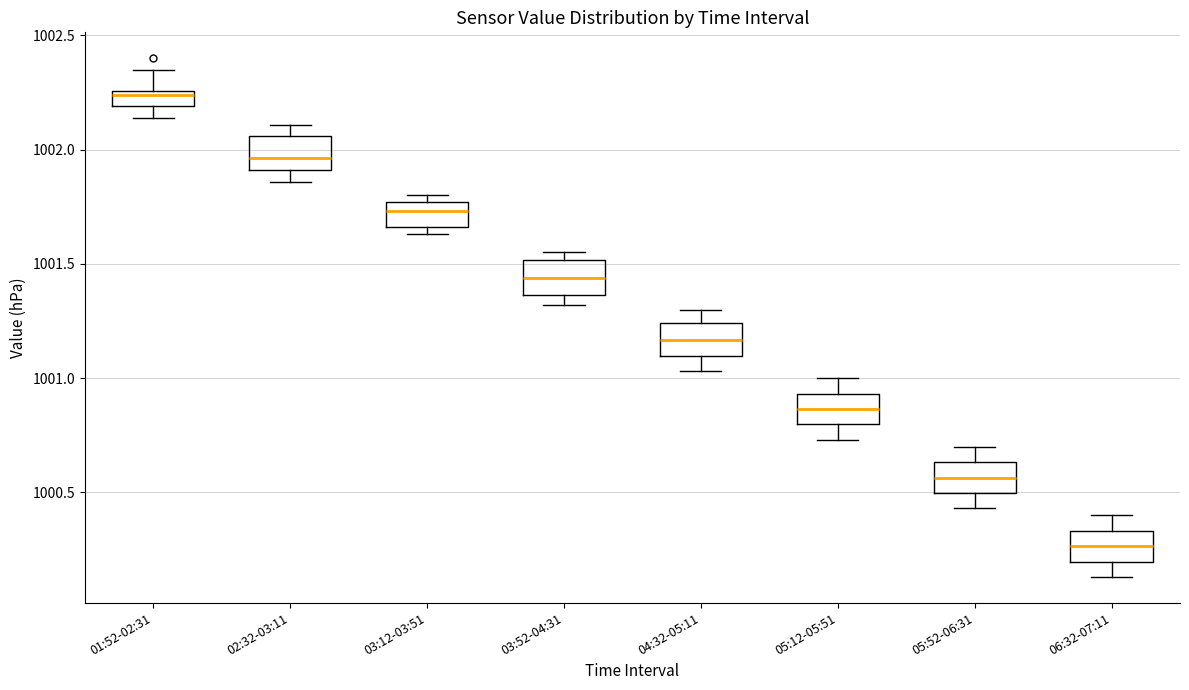

Which box has the highest median line?

01:52-02:31